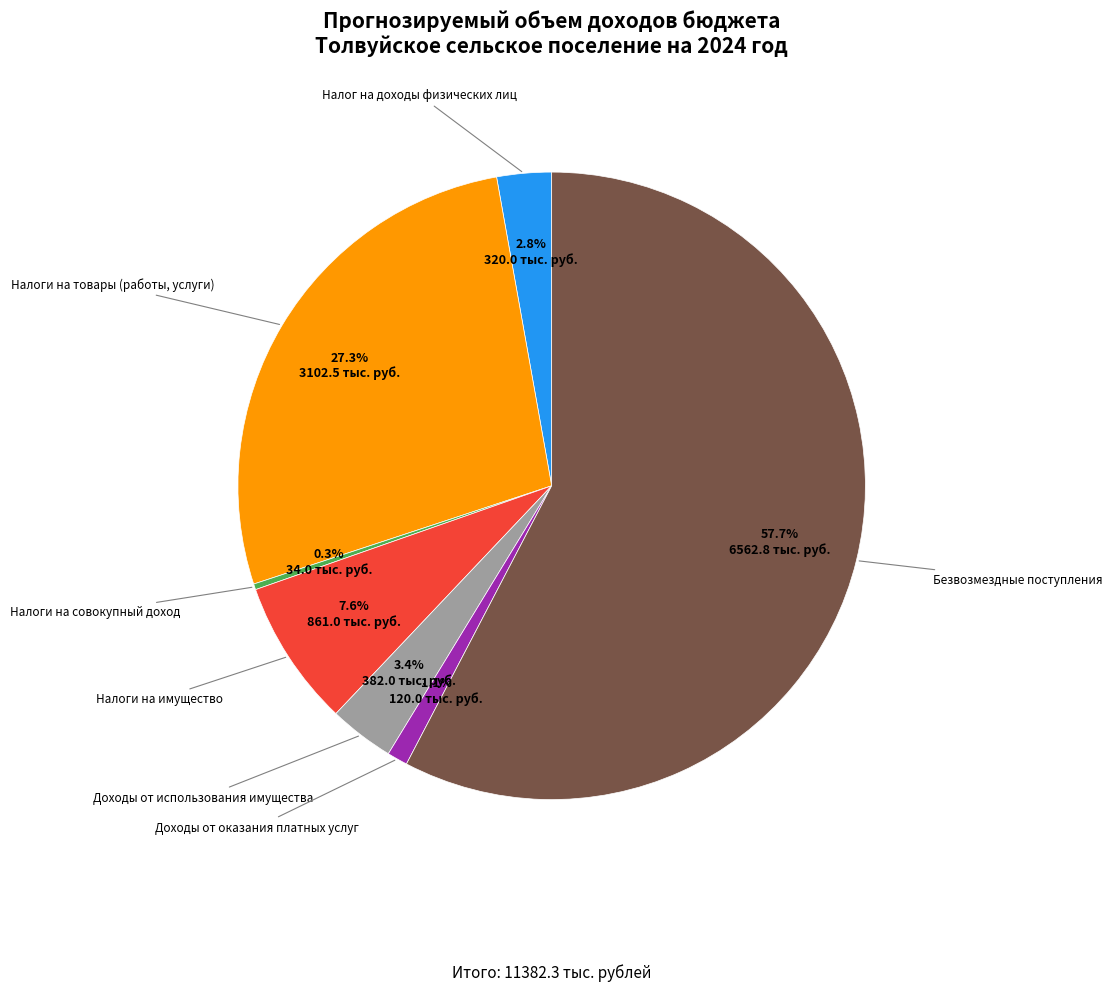

Which has a higher value, Доходы от оказания платных услуг or Безвозмездные поступления?

Безвозмездные поступления